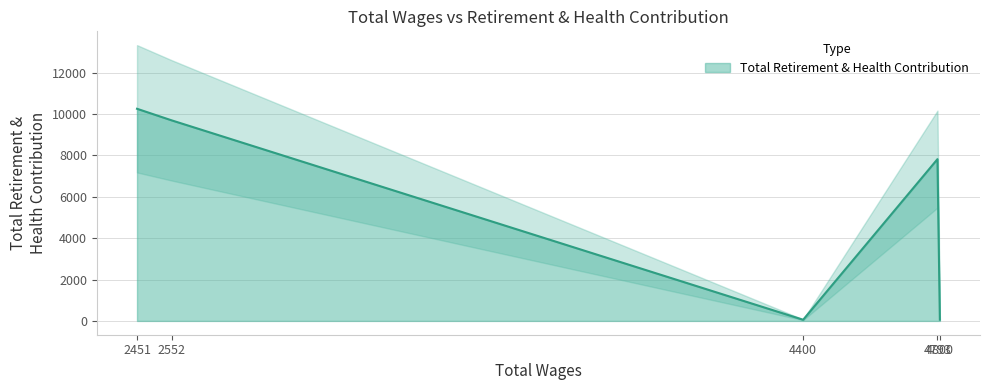

Count the number of values greater than 7816.

2